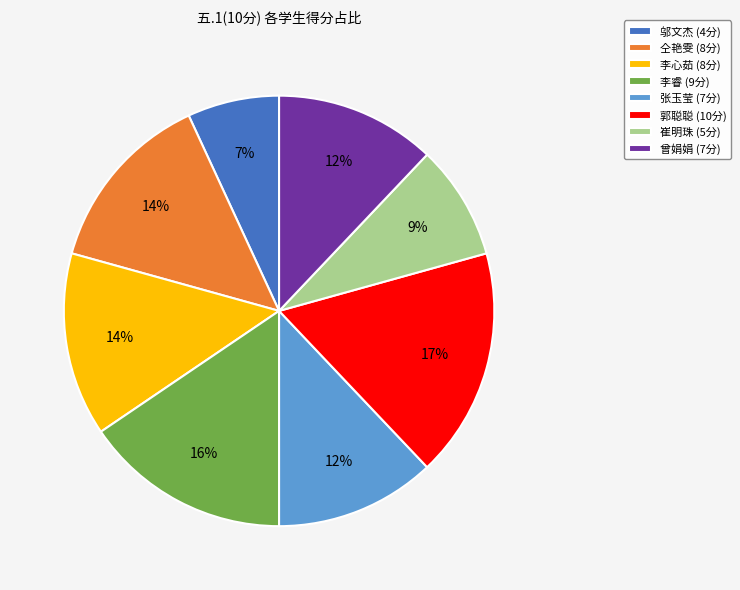

Is it true that 李心茹 (8分) is 4% of the pie?

False